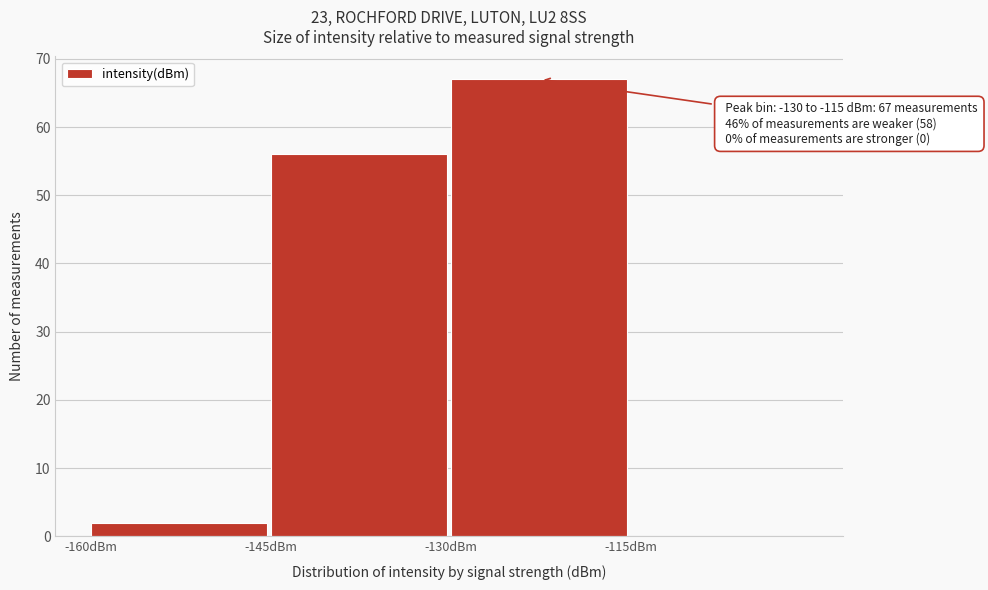

Which range on the x-axis has the tallest bar?

-130 to -115